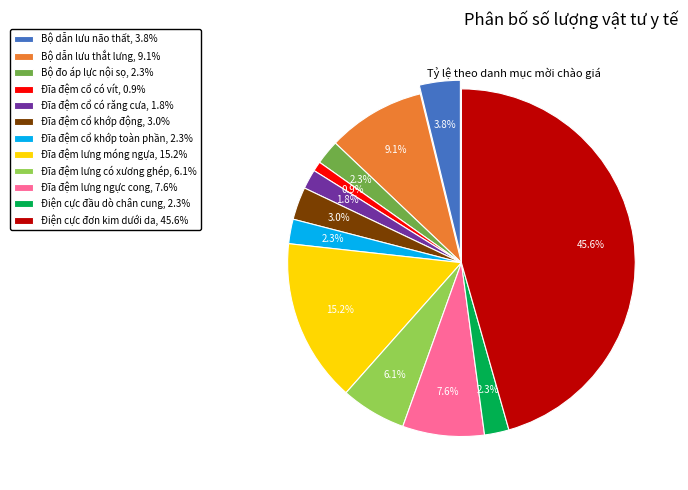

Count the number of slices in the pie.

12